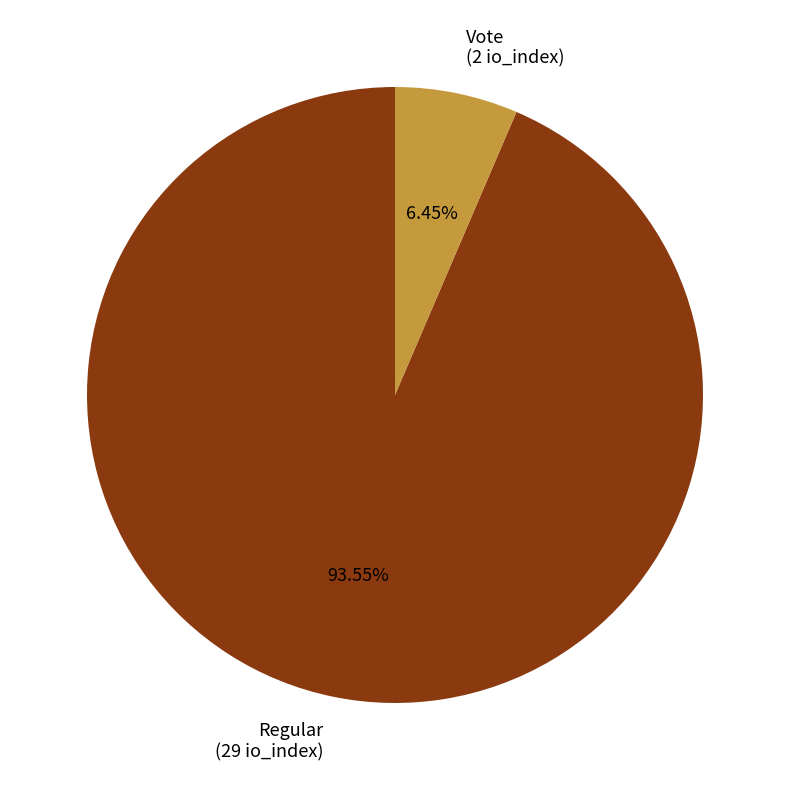

How many segments does this pie chart have?

2